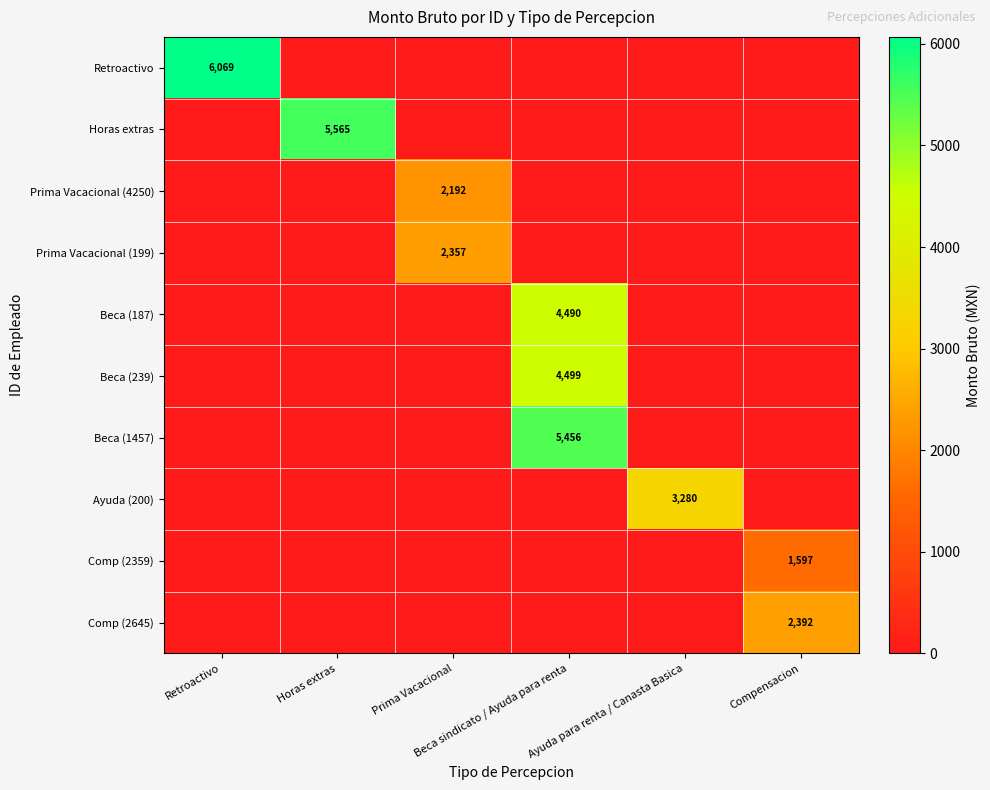

What is the difference between the highest and lowest values at Ayuda para renta / Canasta Basica?

3280.4